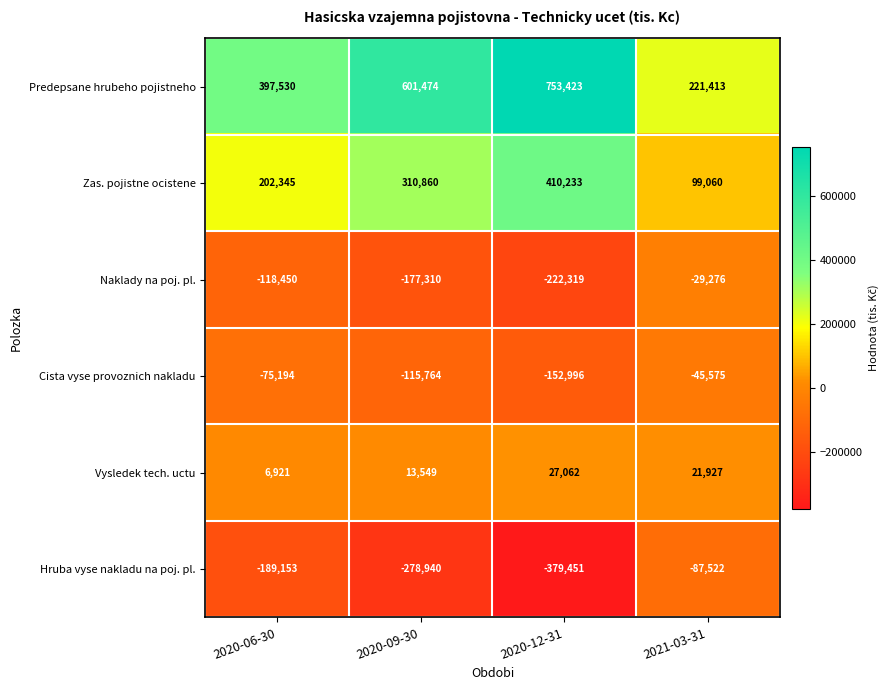

How many Naklady na poj. pl. values are between -177310 and -29276?

3